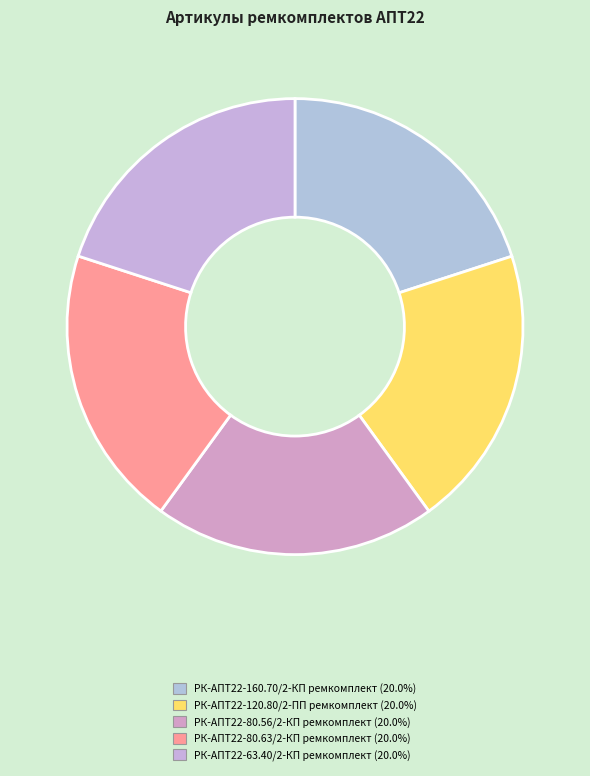

Between РК-АПТ22-120.80/2-ПП ремкомплект and РК-АПТ22-63.40/2-КП ремкомплект, which is larger?

РК-АПТ22-120.80/2-ПП ремкомплект